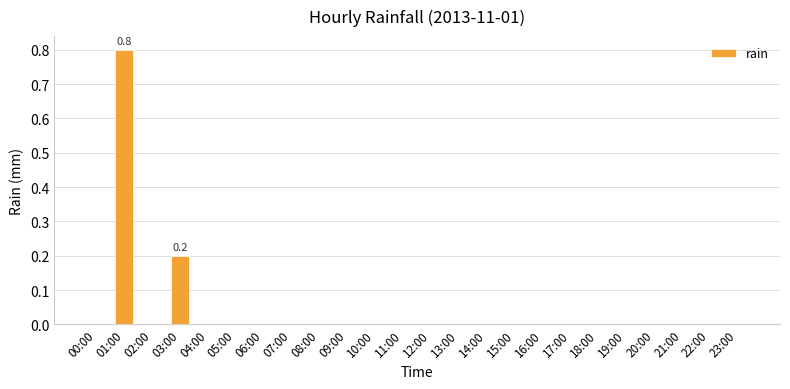

Is it true that the value at 08:00 is 0.4?

False